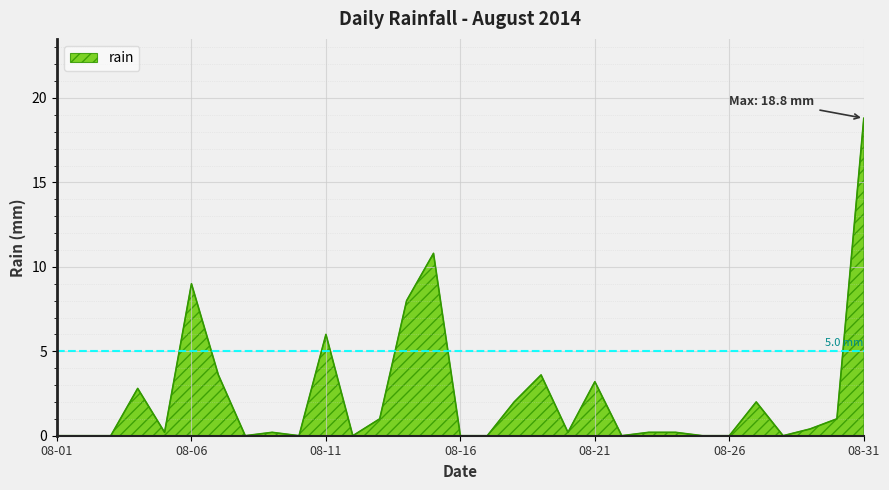

What is the difference between the maximum and minimum values?

18.8